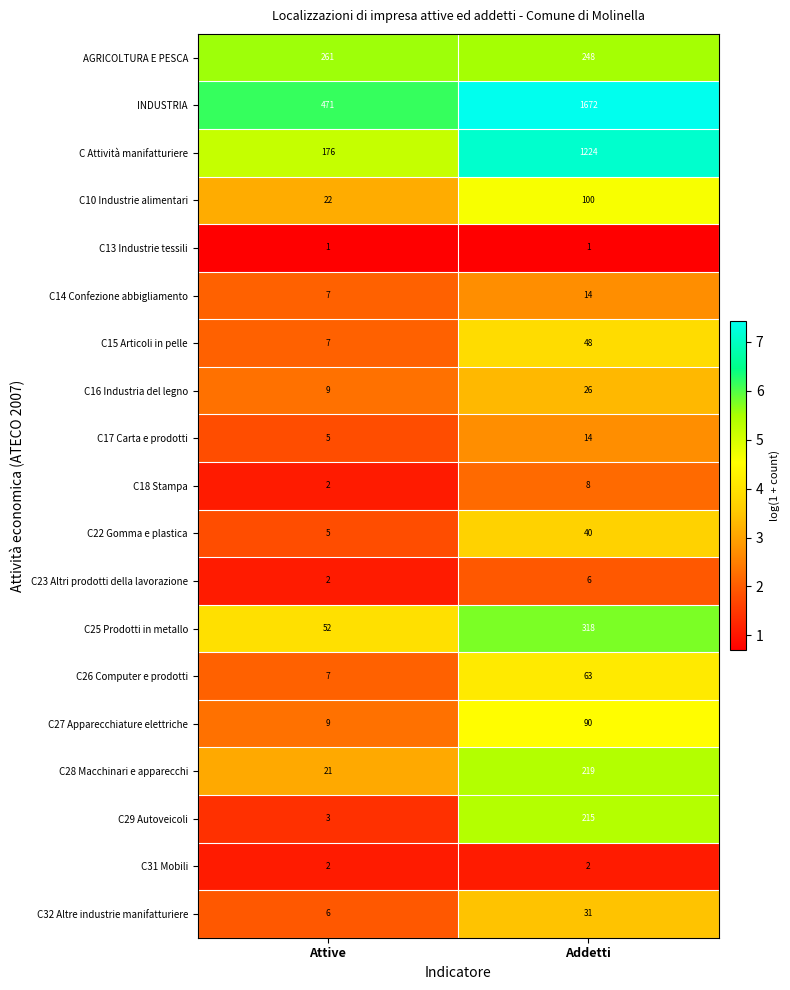

What is the approximate value of C16 Industria del legno at Attive, to the nearest 5?

10